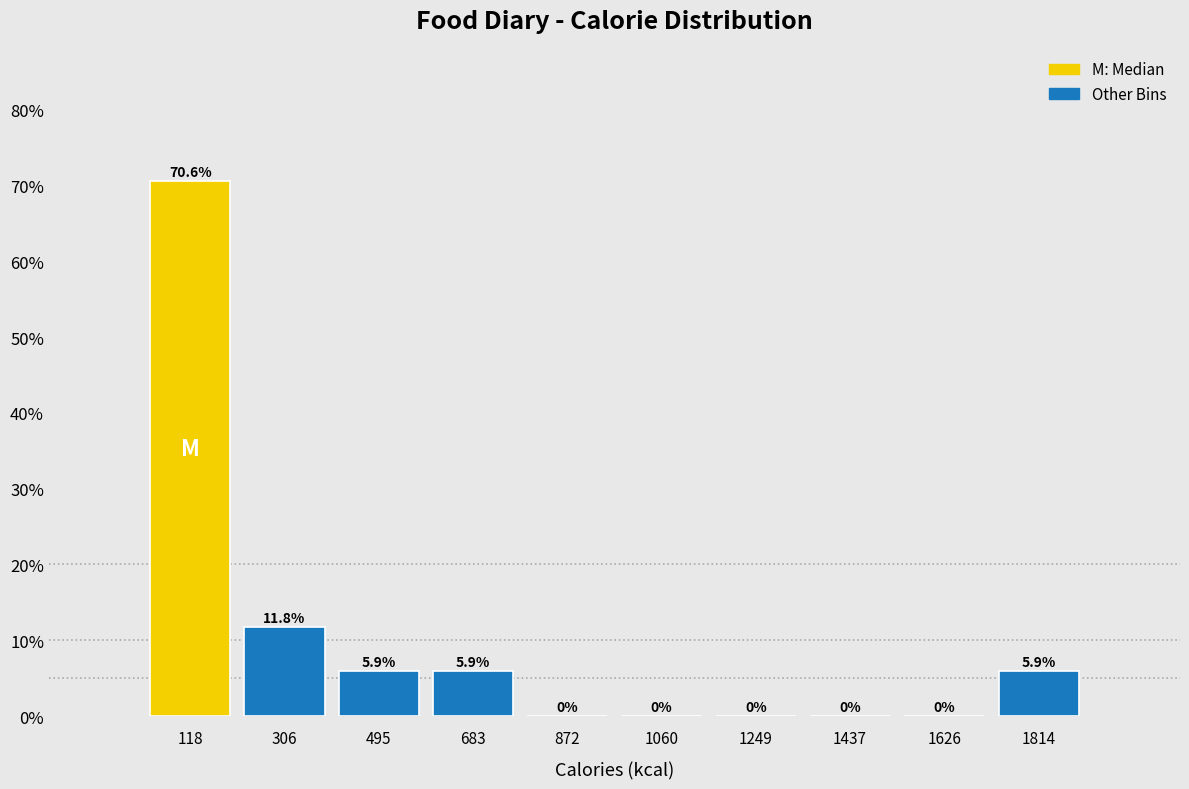

How tall is the bar that spans 220 to 400 on the x-axis? The bar edges are not printed on the chart, so give them approximately, as read against the axis.

11.8